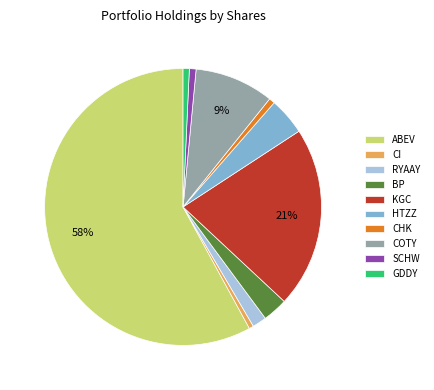

Which category accounts for the majority?

ABEV